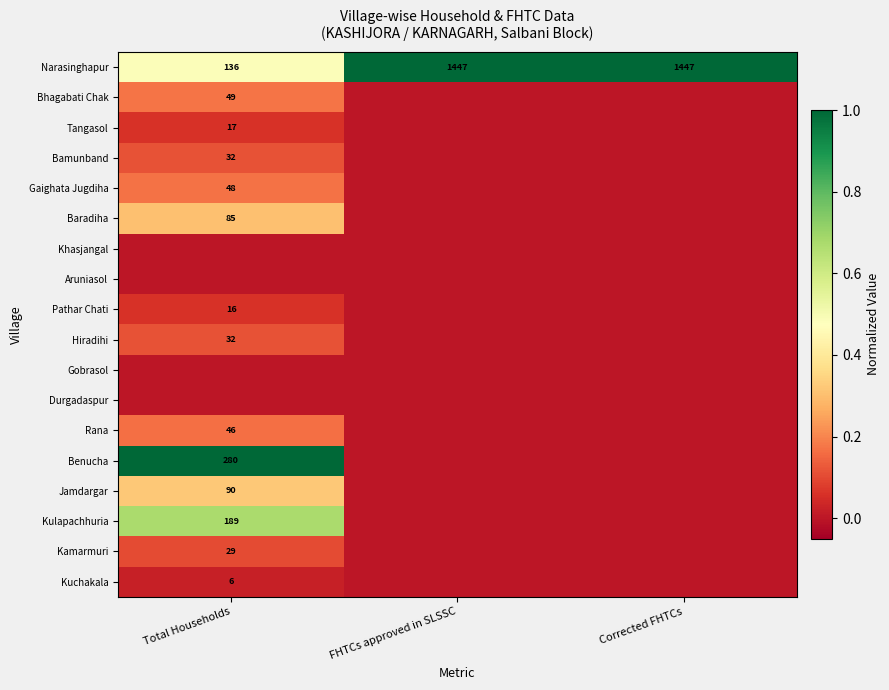

The Narasinghapur series shows 1447 at FHTCs approved in SLSSC. True or false?

True